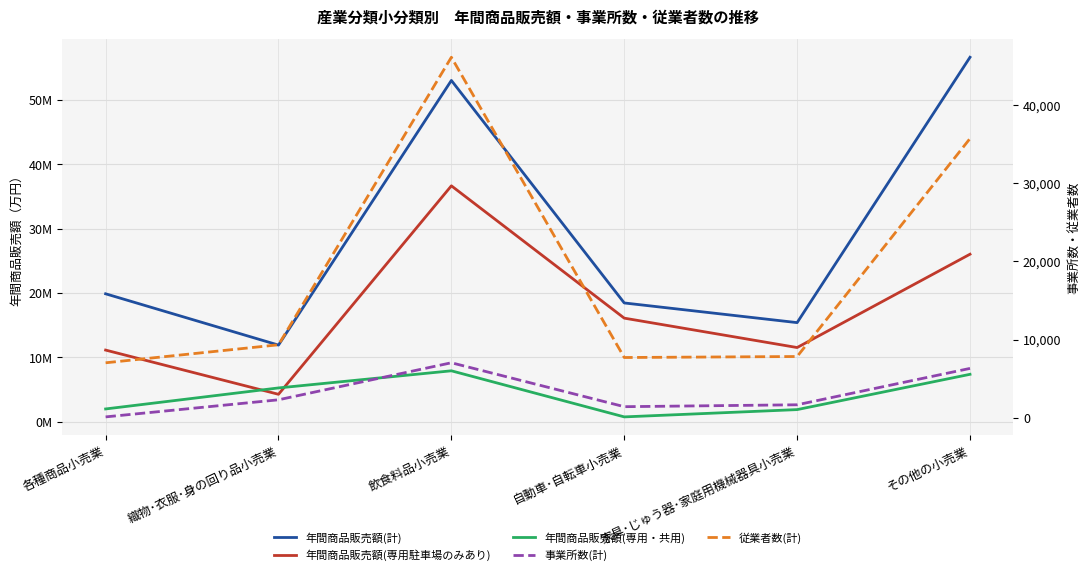

Read the 年間商品販売額(専用・共用) value at 各種商品小売業.

1953746